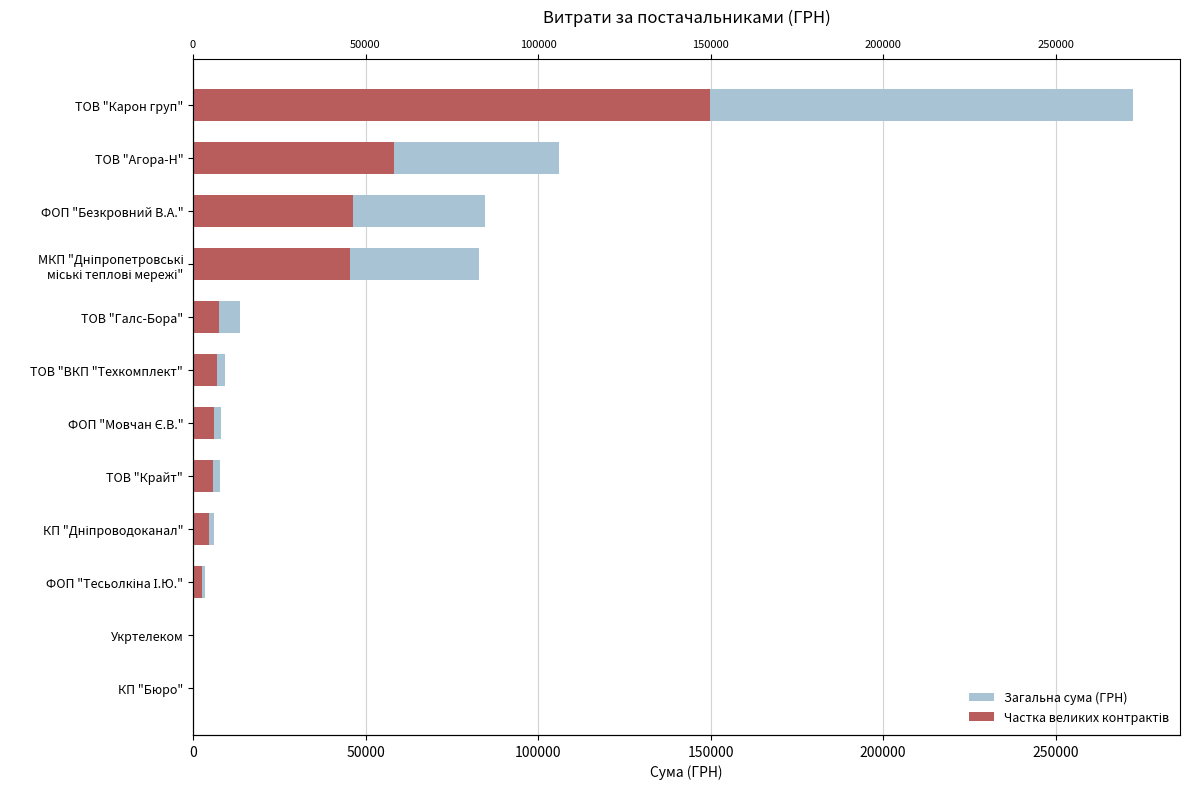

What are all the series names shown in the legend?

Загальна сума (ГРН), Частка великих контрактів